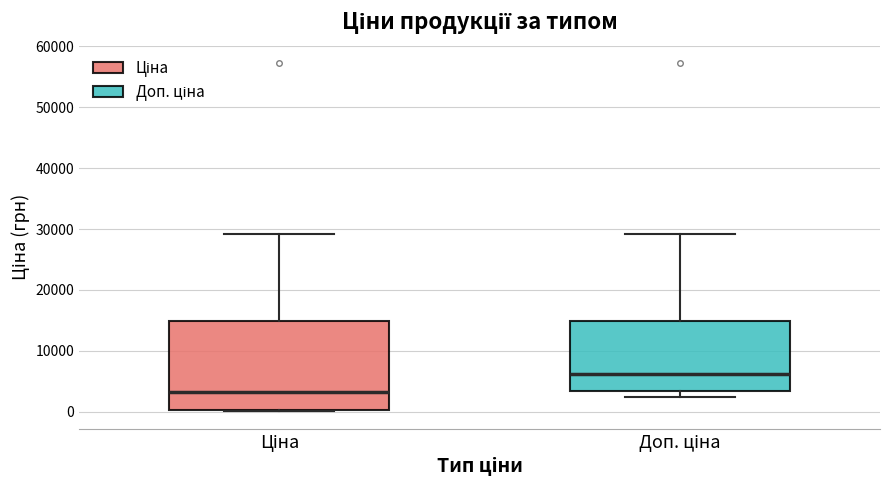

Where is the lower edge of the box for Ціна on the y-axis? The values are not printed on the chart, so give them approximately, as read against the axis.

0